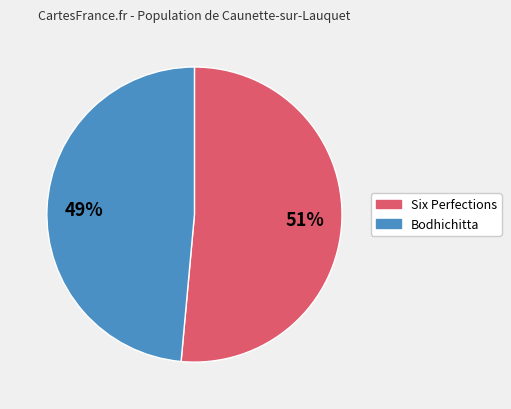

Which category accounts for the majority?

Six Perfections